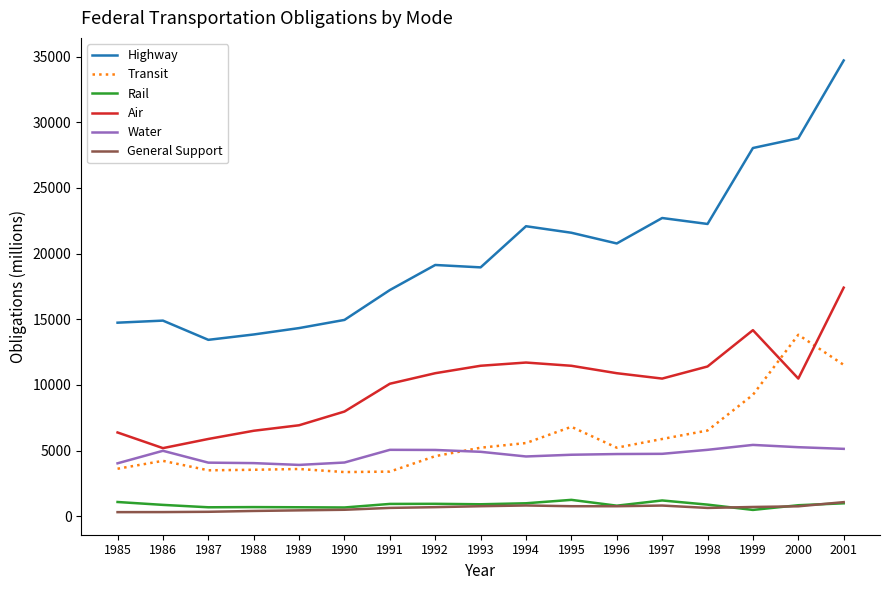

How many intersections are there between Transit and Water?

1